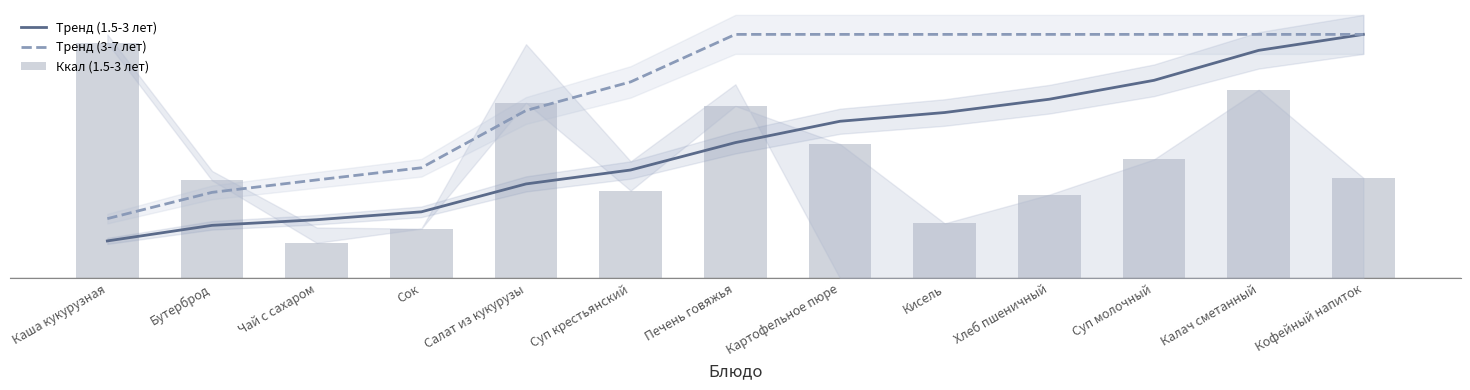

Are the bars horizontal?

No